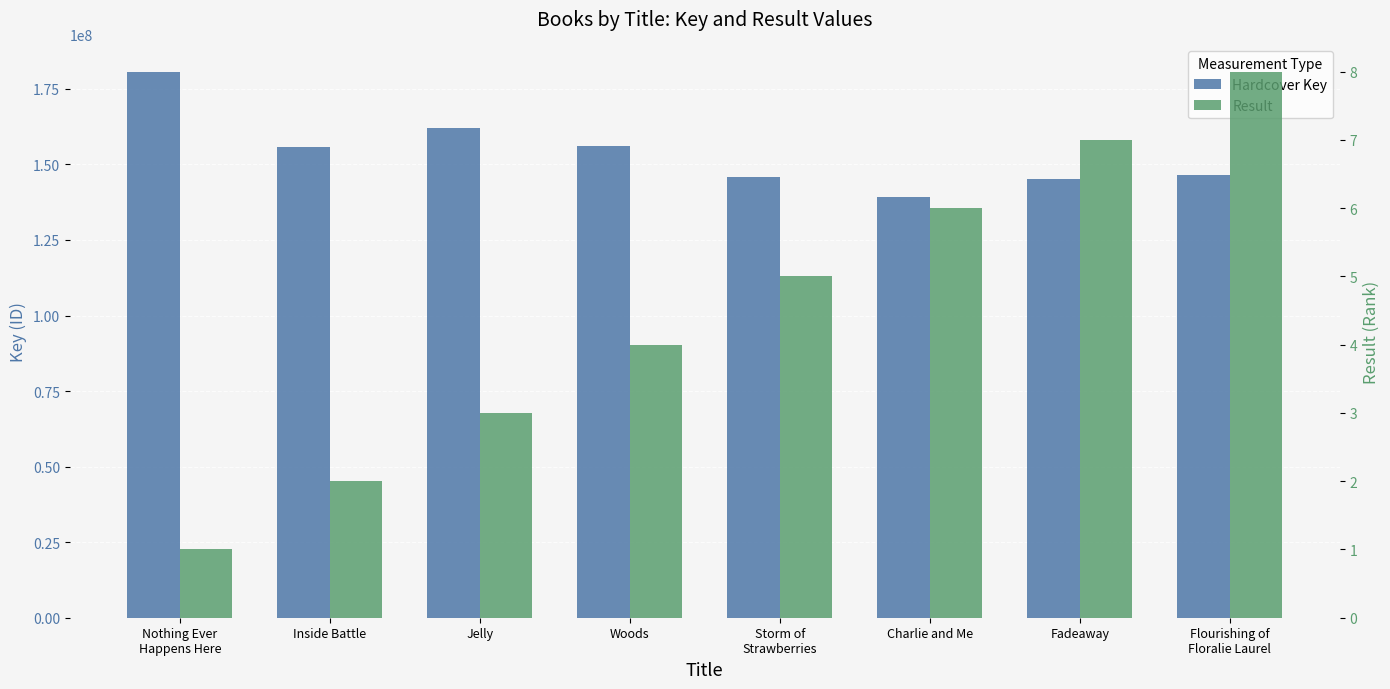

What is the spread (max minus min) of values at Charlie and Me?

139254347